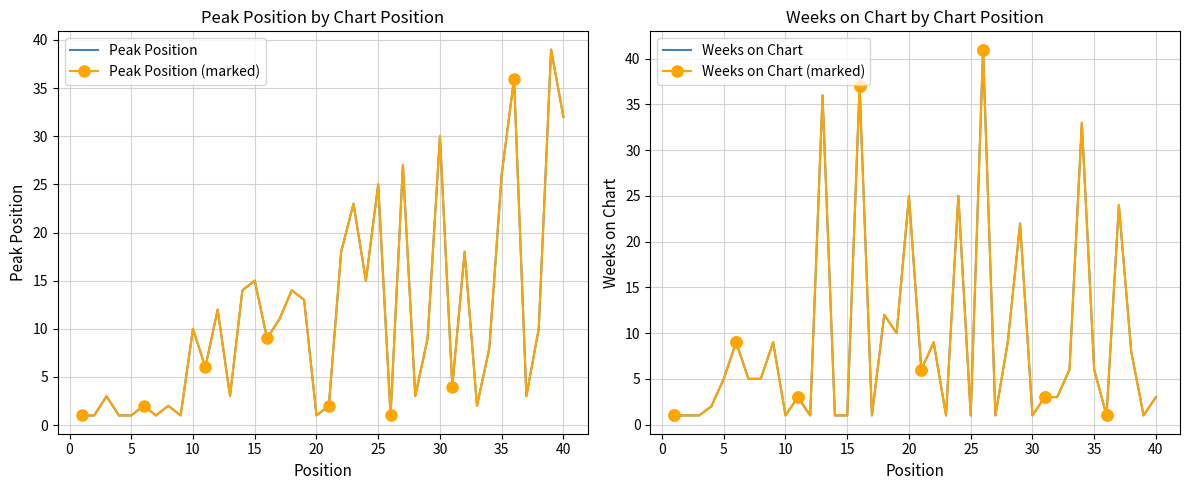

How many intersections are there between Peak Position and Weeks on Chart?

18